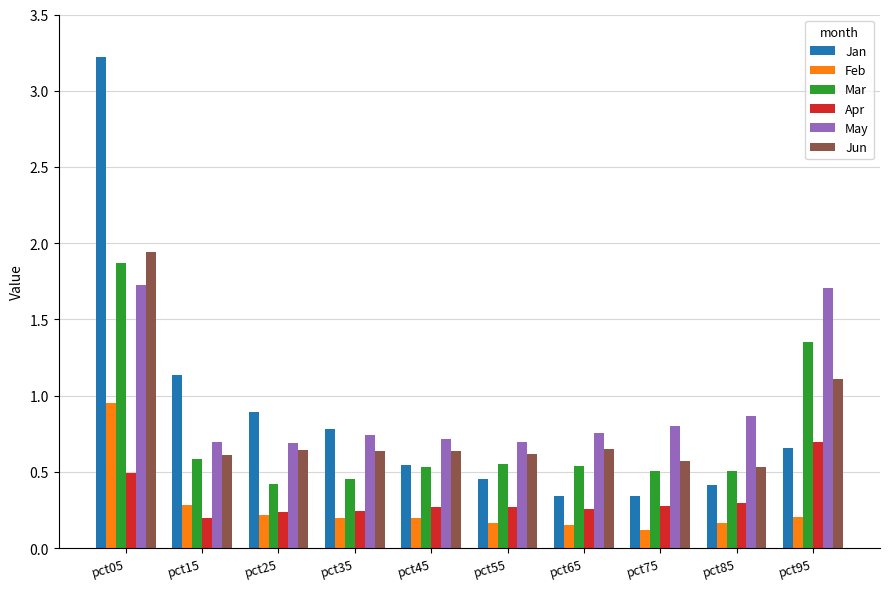

Between pct25 and pct95, which series saw the biggest shift?

May